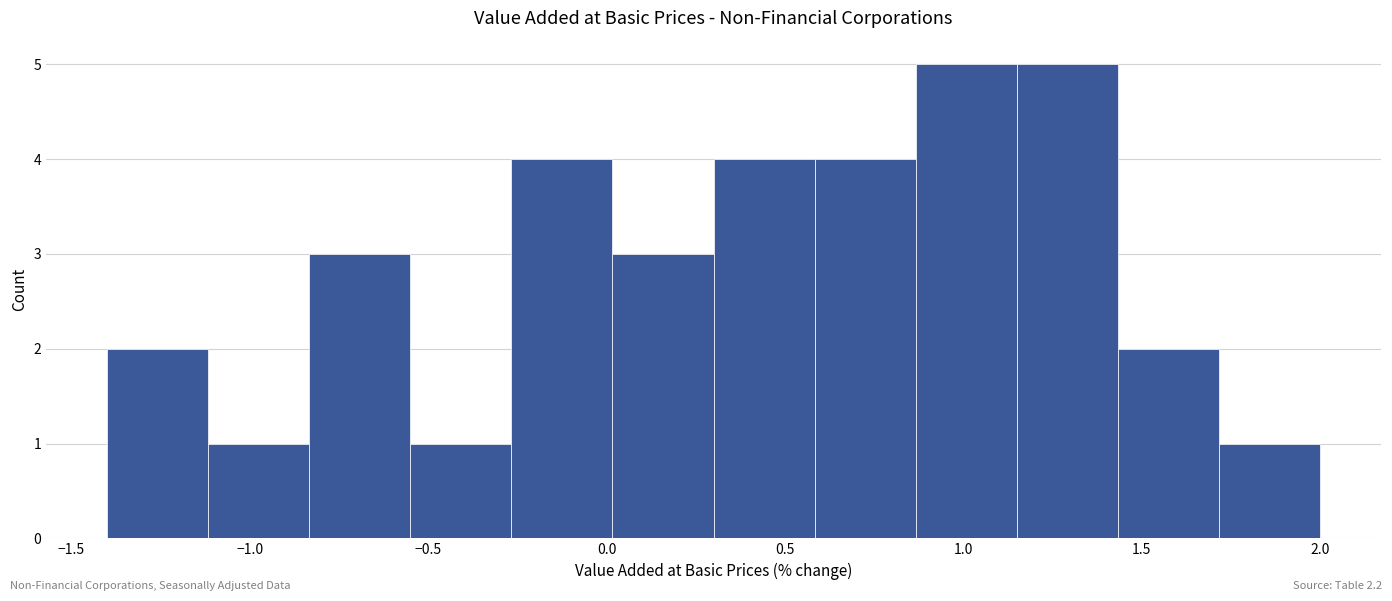

Reading left to right, list every bar in this chart as the range it spans on the x-axis followed by its height. Neither the bar edges nor the heights are printed on the chart, so give them approximately, as read against the axes.

-1.40 to -1.10: 2
-1.10 to -0.85: 1
-0.85 to -0.55: 3
-0.55 to -0.25: 1
-0.25 to 0.00: 4
0.00 to 0.30: 3
0.30 to 0.60: 4
0.60 to 0.85: 4
0.85 to 1.15: 5
1.15 to 1.45: 5
1.45 to 1.70: 2
1.70 to 2.00: 1